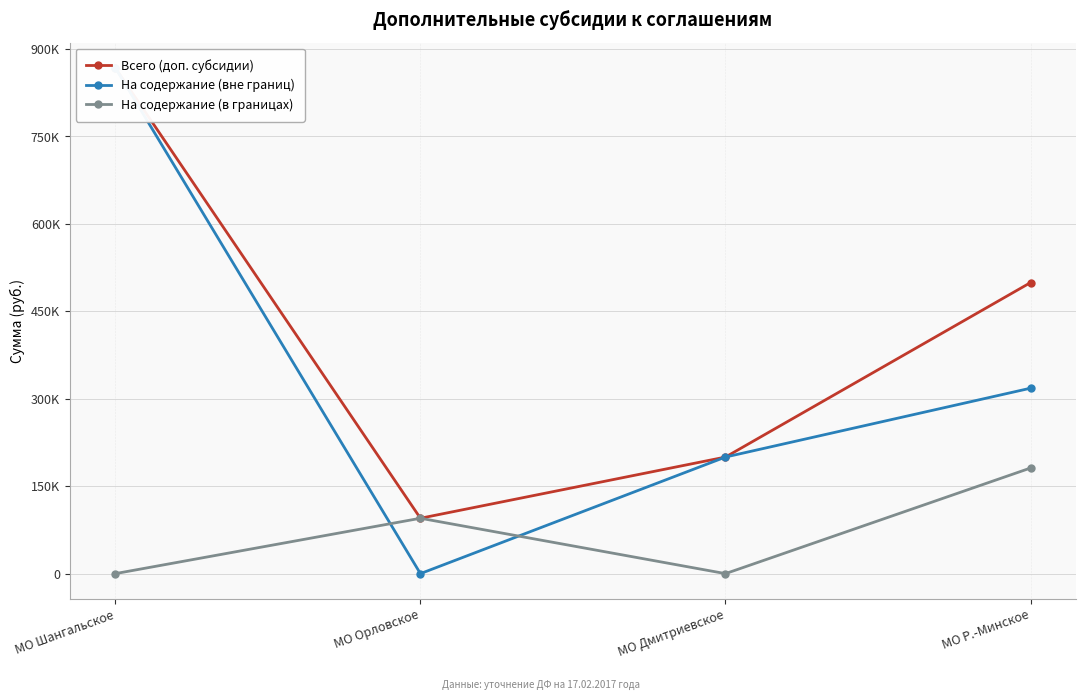

What is the sum of the На содержание (в границах) values at МО Орловское and МО Дмитриевское?

95000